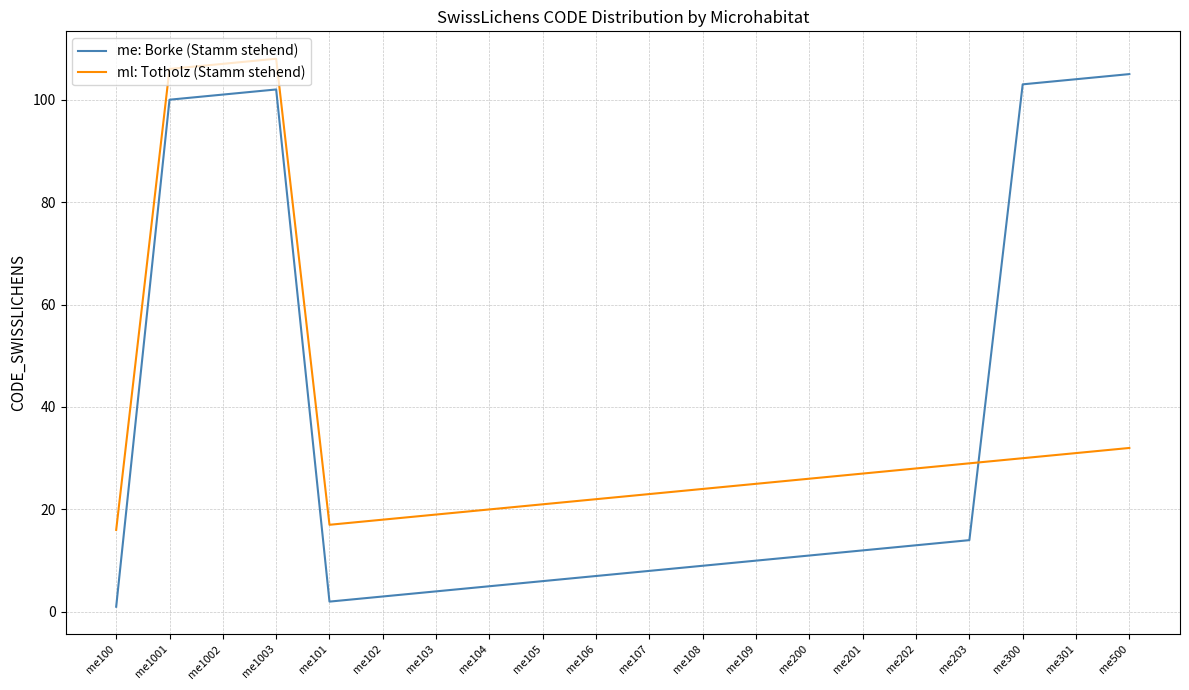

How many intersections are there between ml: Totholz (Stamm stehend) and me: Borke (Stamm stehend)?

1